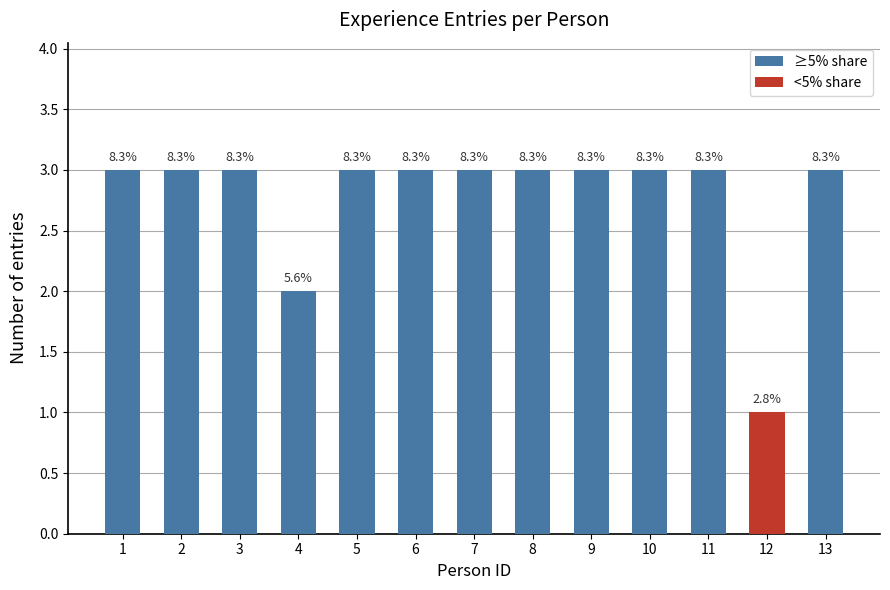

At which category does the chart reach its minimum across all series?

12